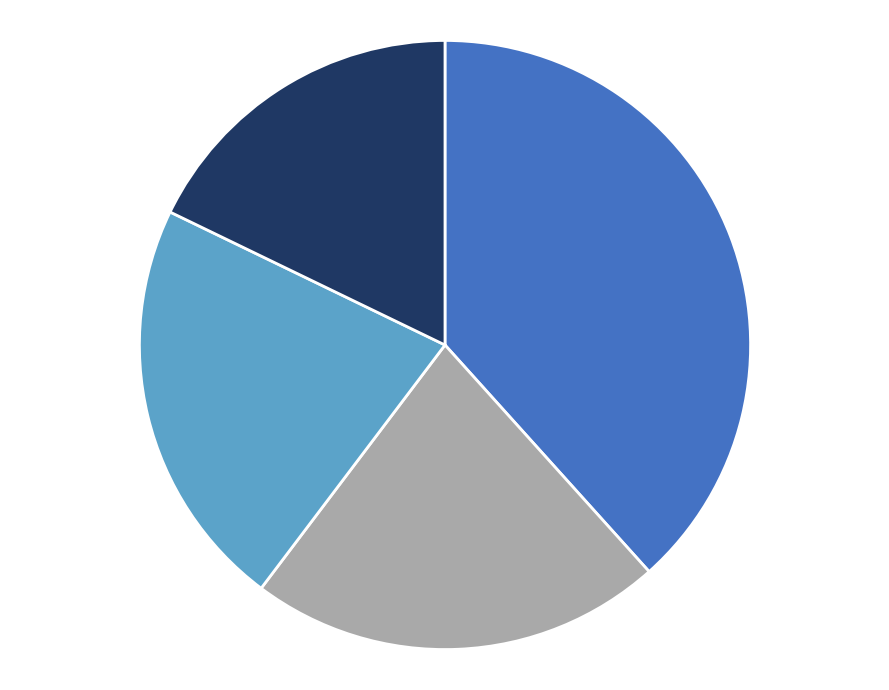

How many slices are in this pie chart?

4